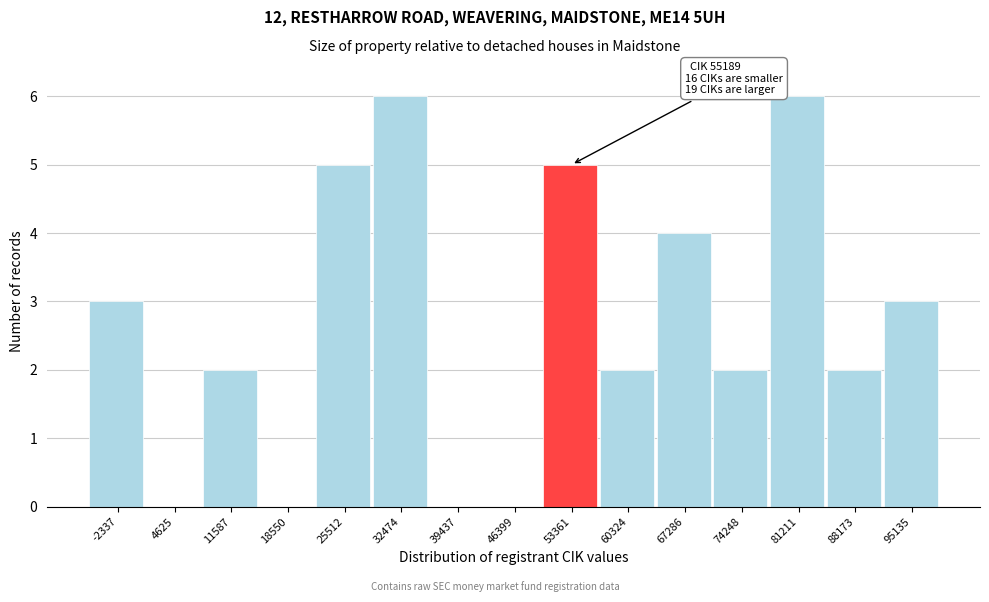

Reading left to right, list all the values displayed in this chart.

-2337=3	4625=0	11587=2	18550=0	25512=5	32474=6	39437=0	46399=0	53361=5	60324=2	67286=4	74248=2	81211=6	88173=2	95135=3